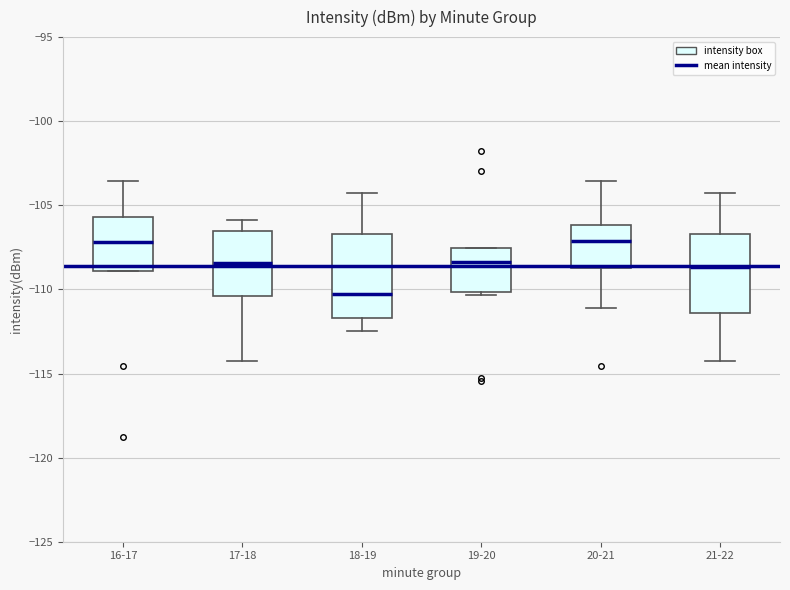

Reading left to right, transcribe this box plot: for each box, give where its median line is, the range the box spans, and where its two whiskers end, as read against the y-axis. The values are not printed on the chart, so give them approximately, as read against the axis.

16-17: median -107.0, box -109.0 to -105.5, whiskers -109.0 to -103.5
17-18: median -108.5, box -110.5 to -106.5, whiskers -114.0 to -106.0
18-19: median -110.5, box -111.5 to -106.5, whiskers -112.5 to -104.5
19-20: median -108.5, box -110.0 to -107.5, whiskers -110.5 to -107.5
20-21: median -107.0, box -108.5 to -106.0, whiskers -111.0 to -103.5
21-22: median -108.5, box -111.5 to -106.5, whiskers -114.0 to -104.5